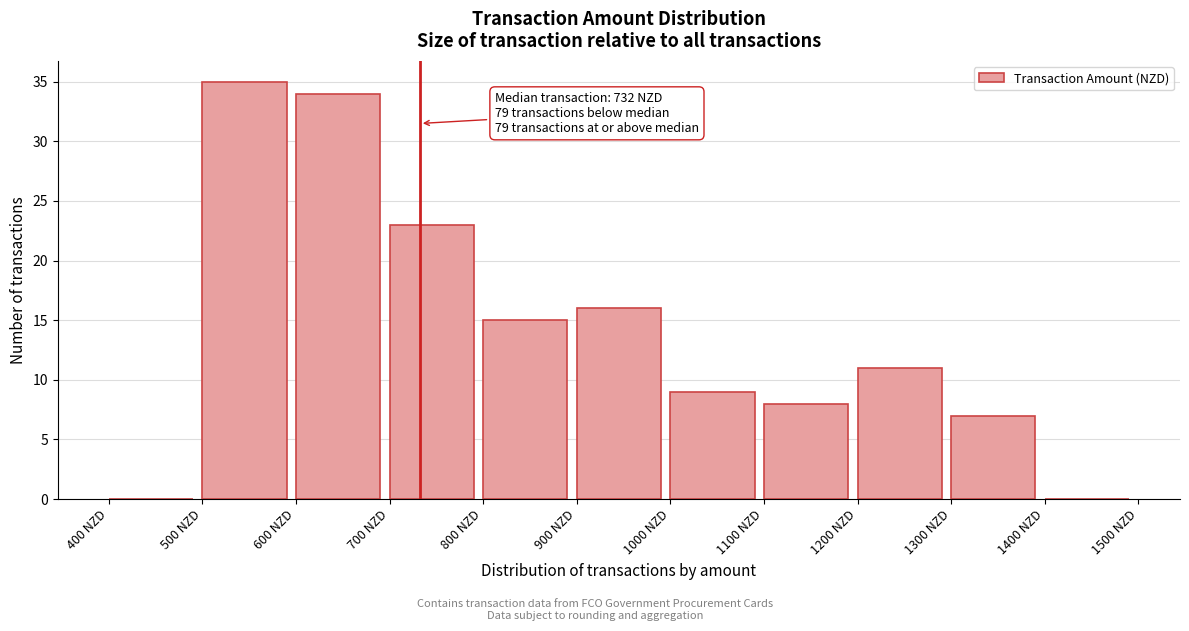

Which range on the x-axis has the tallest bar?

500 to 600